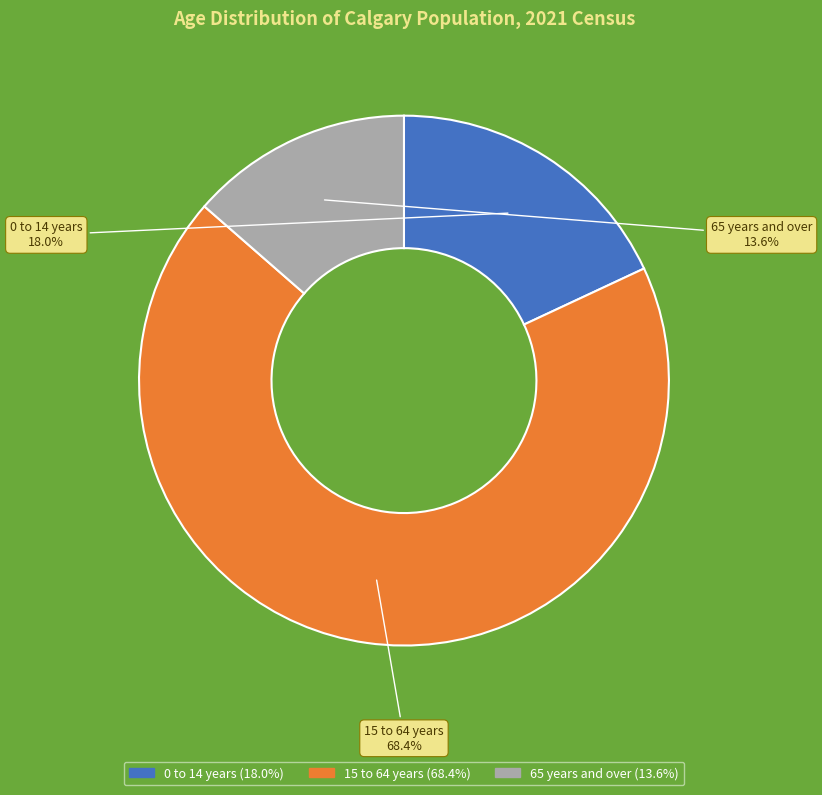

Is it true that 15 to 64 years is 82% of the pie?

False